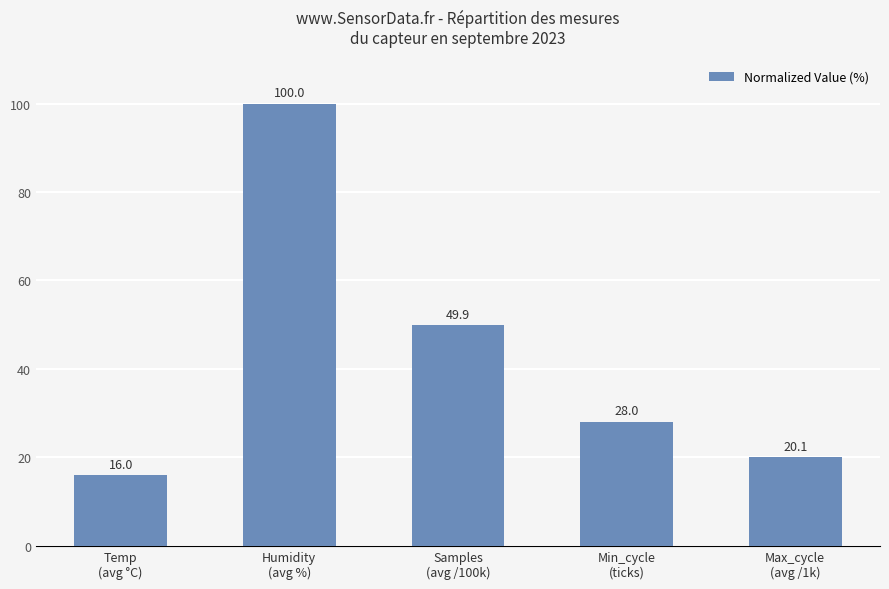

What is the difference between the values at Samples
(avg /100k) and Temp
(avg °C)?

33.9